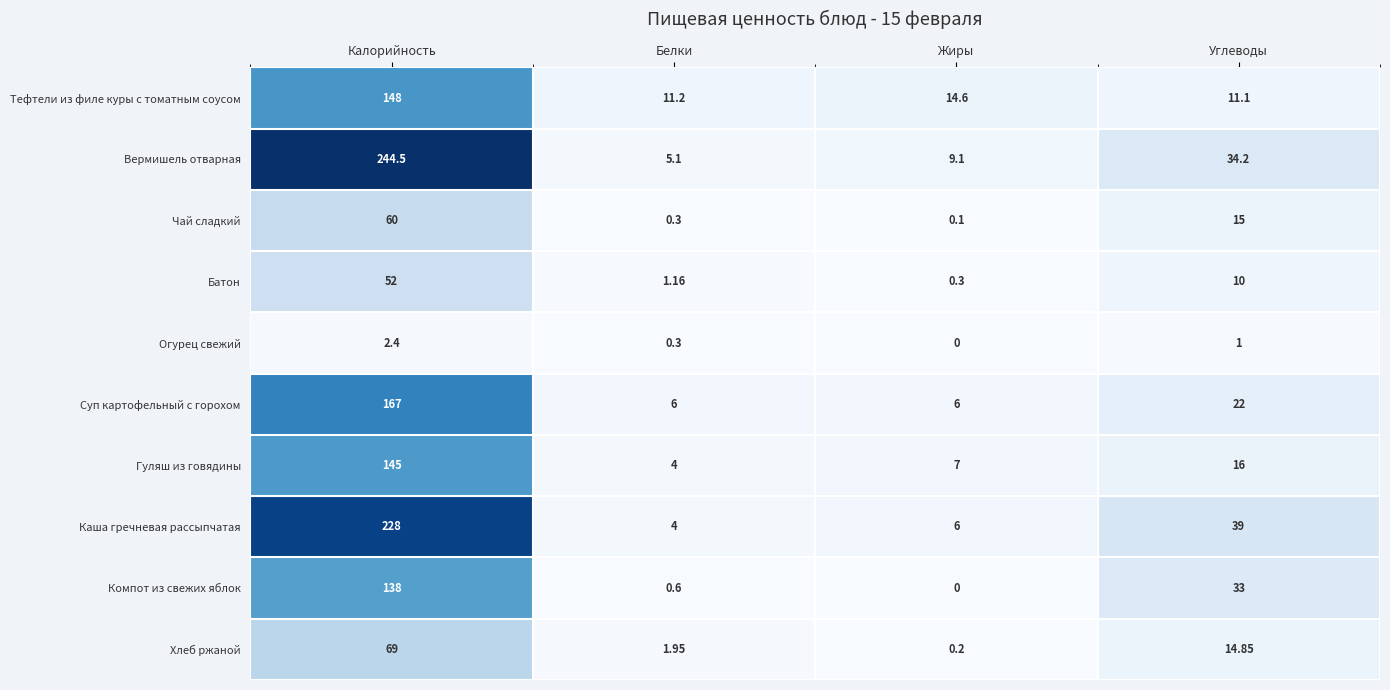

List the labels in order of Каша гречневая рассыпчатая value, largest first.

Калорийность, Углеводы, Жиры, Белки